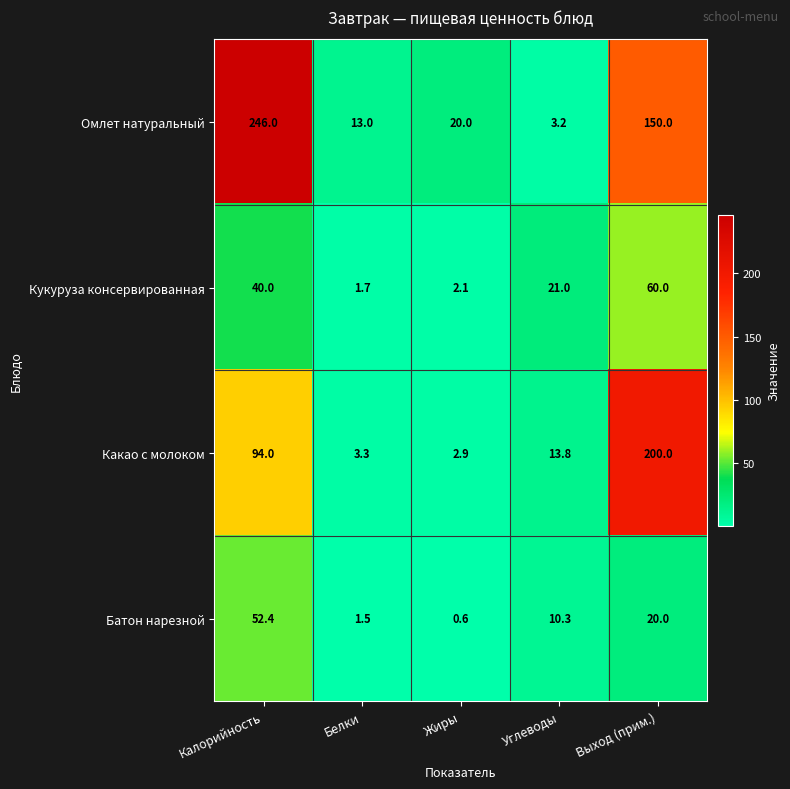

Which category has the lowest value in the Какао с молоком series?

Жиры